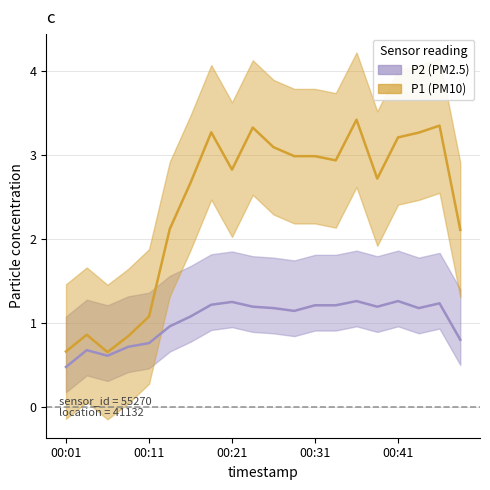

Where does the P1 trend series first go above 2?

5